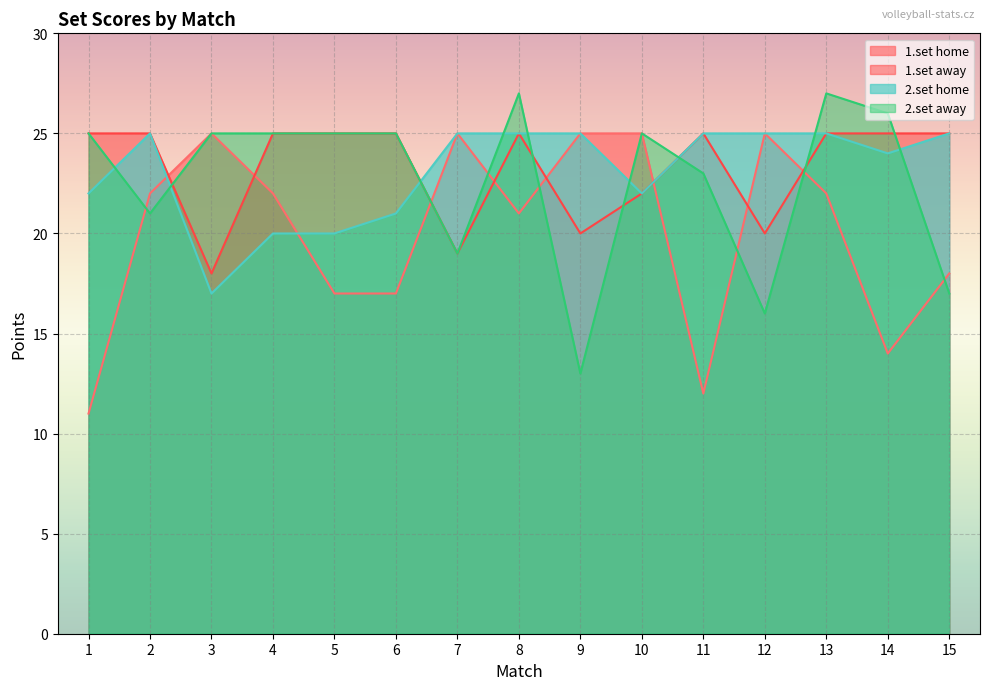

What is the difference between the highest and lowest values at 6?

8